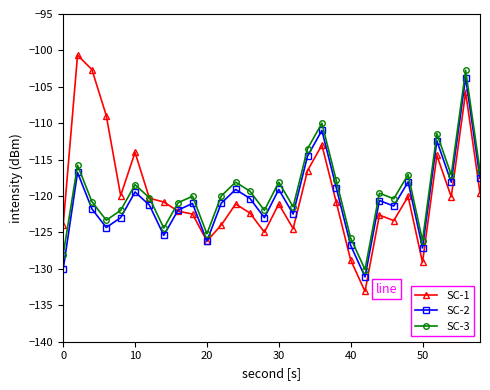

Which series has the widest spread of values?

SC-1